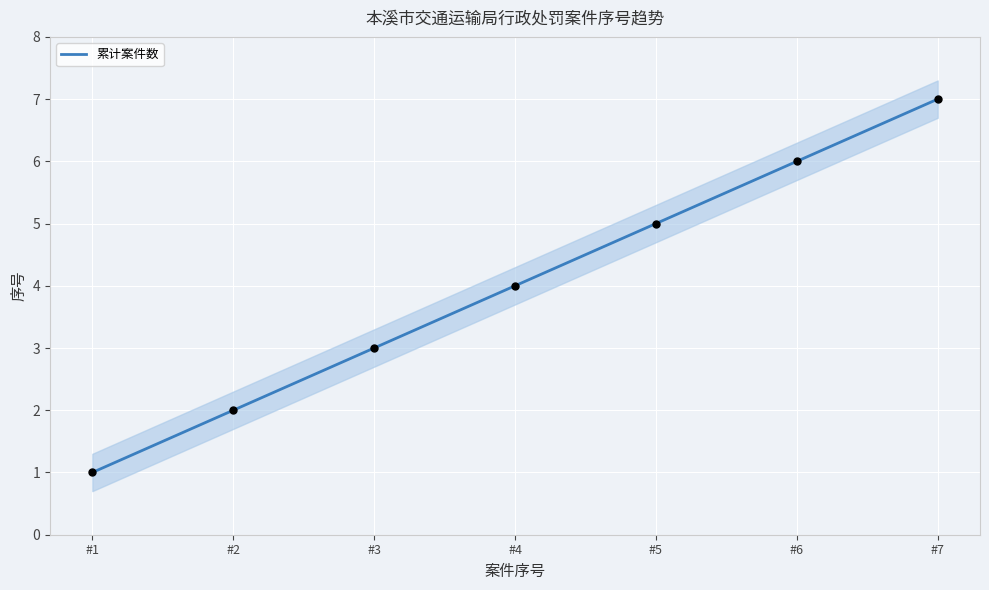

What is the change in value from #1 to #2?

+1